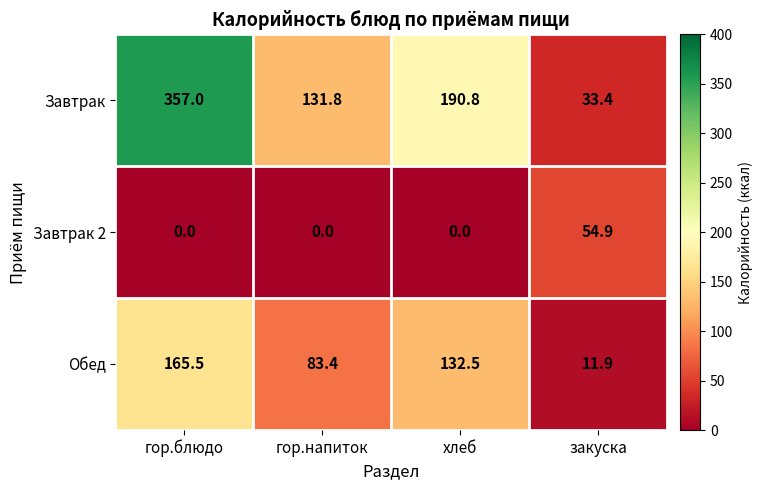

Which category has the lowest value in the Обед series?

закуска